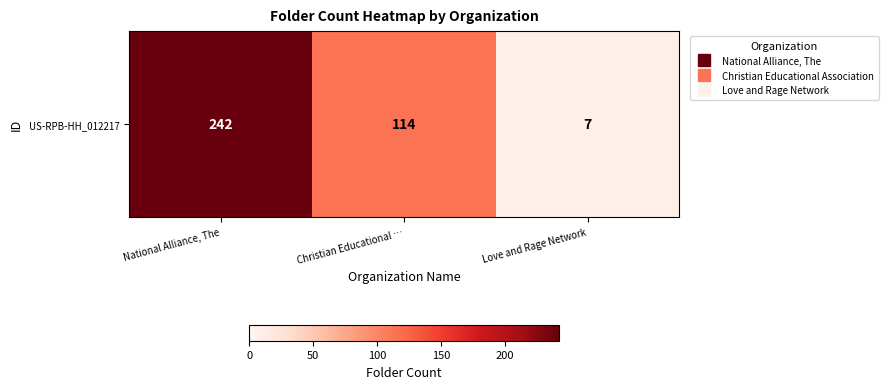

What is the difference between the maximum and minimum values?

235